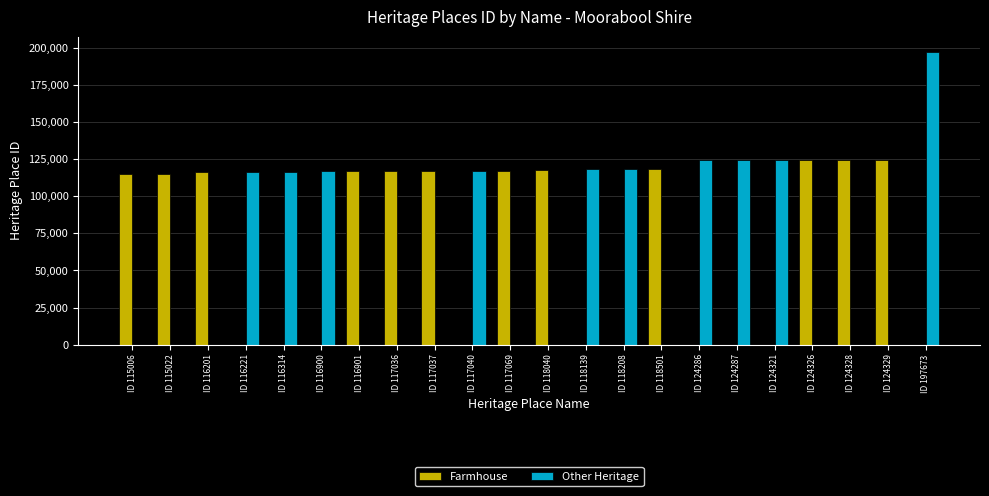

True or false: Other Heritage has a value of 48979 at ID 124287.

False